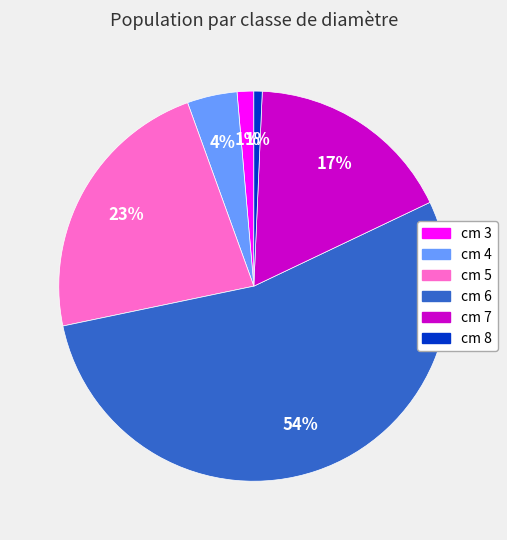

True or false: cm 3 accounts for 1% of the total.

True